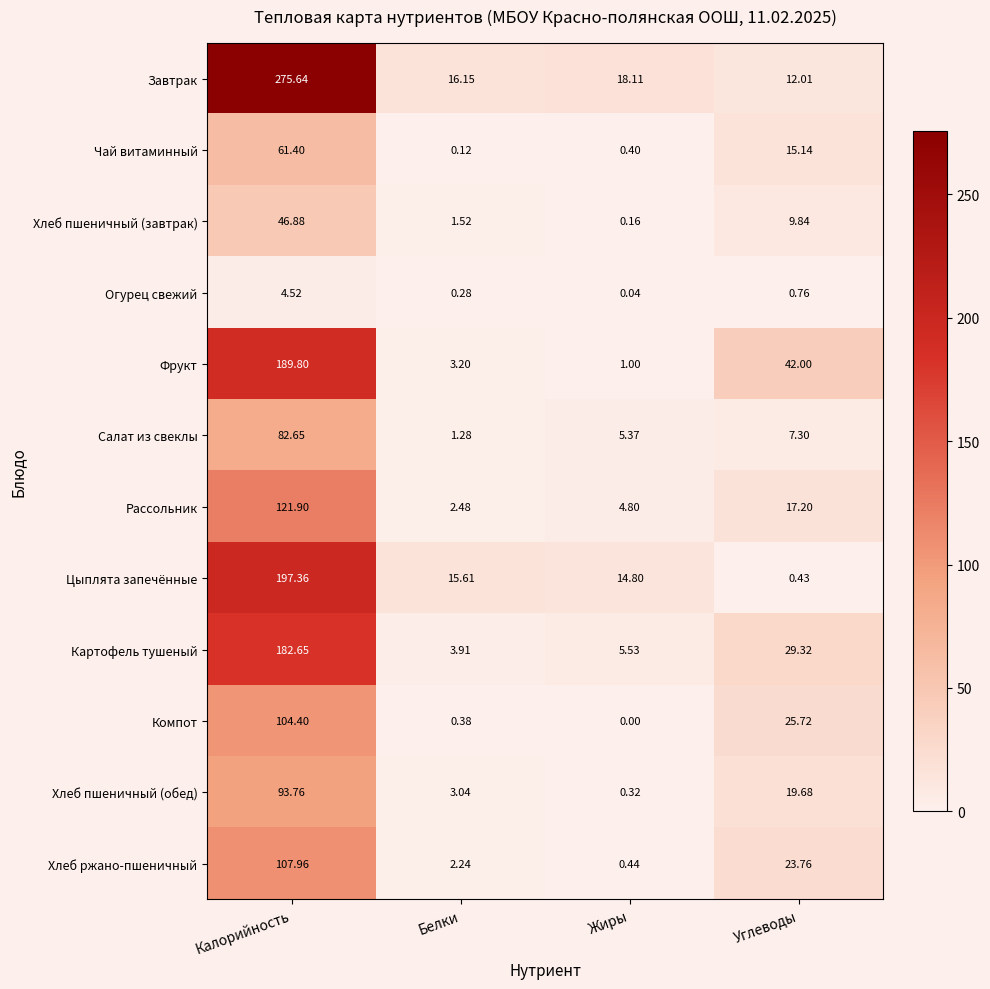

At which label does Чай витаминный reach its minimum?

Белки